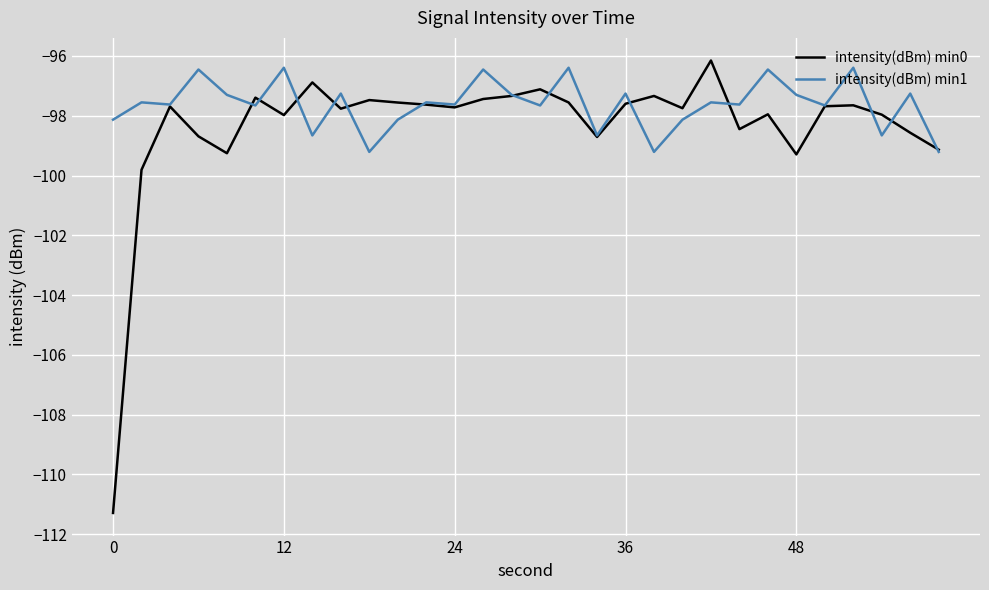

How many lines are shown in the chart?

2